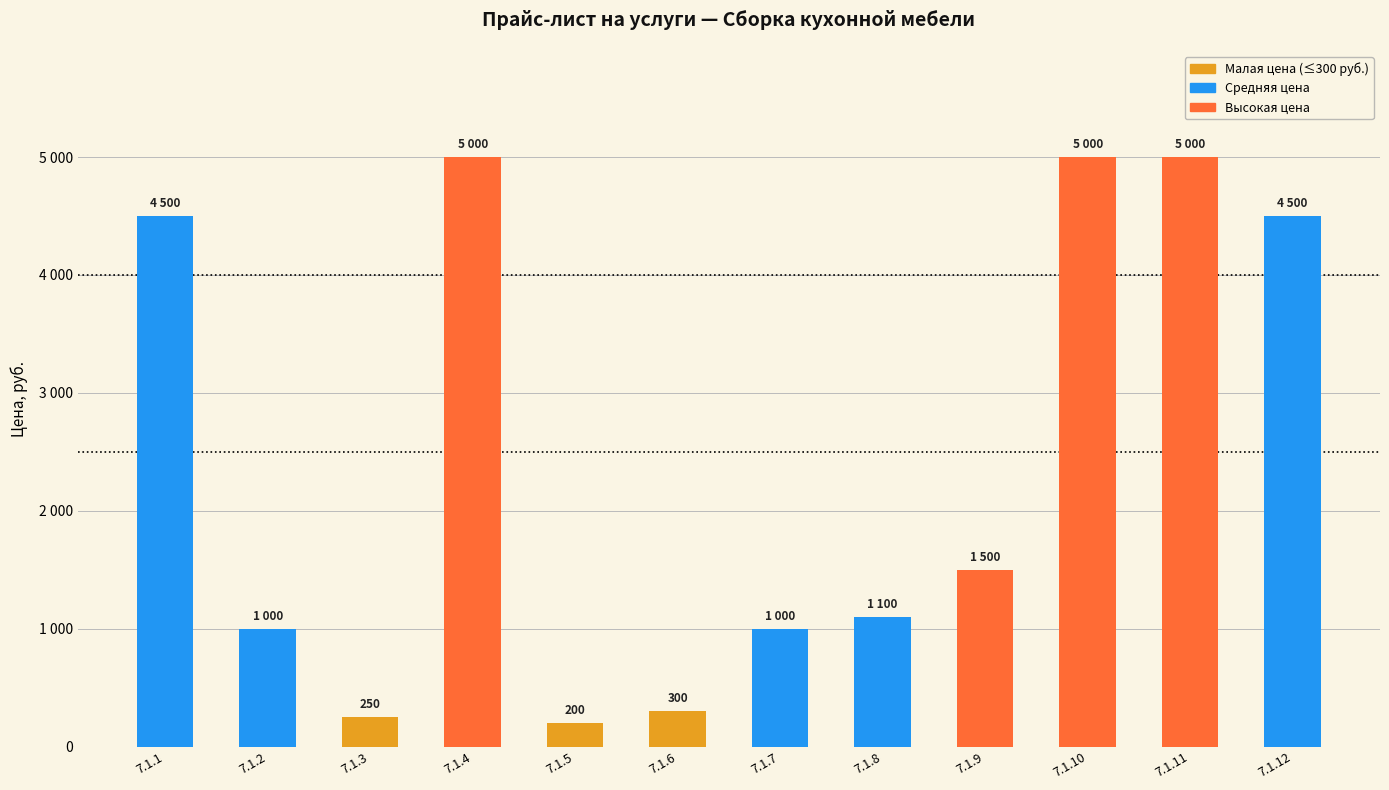

Does the chart contain any negative values?

No